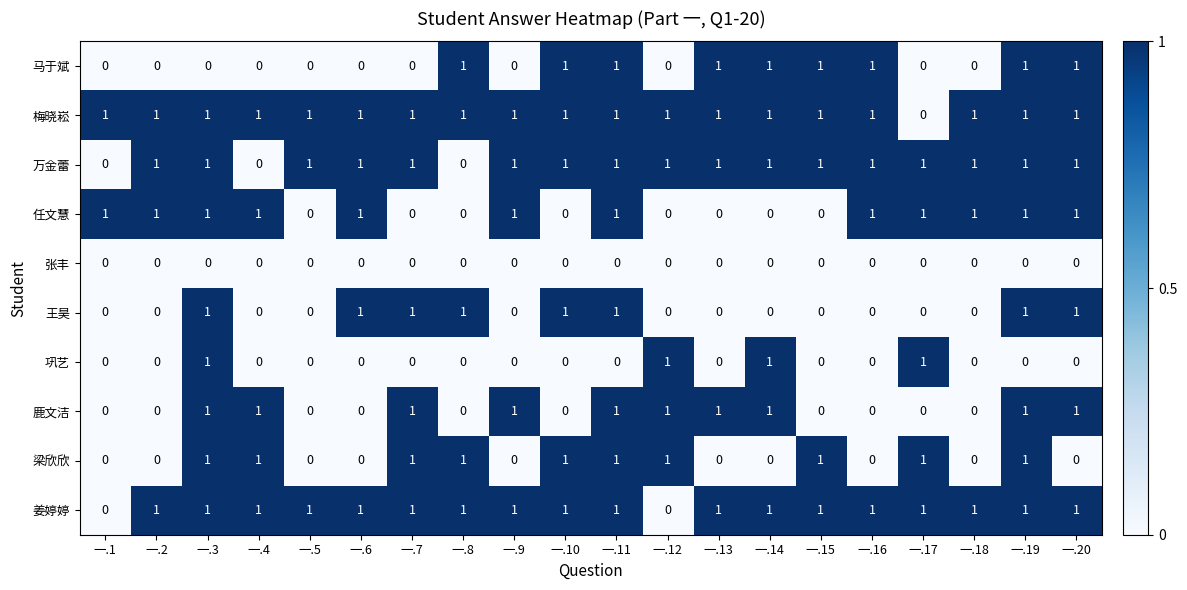

What is the sum of all 任文慧 values?

12